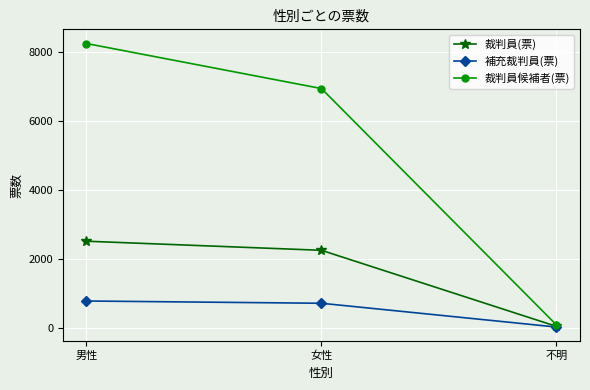

What value does the 裁判員(票) series have at 不明, to the nearest 10?

30